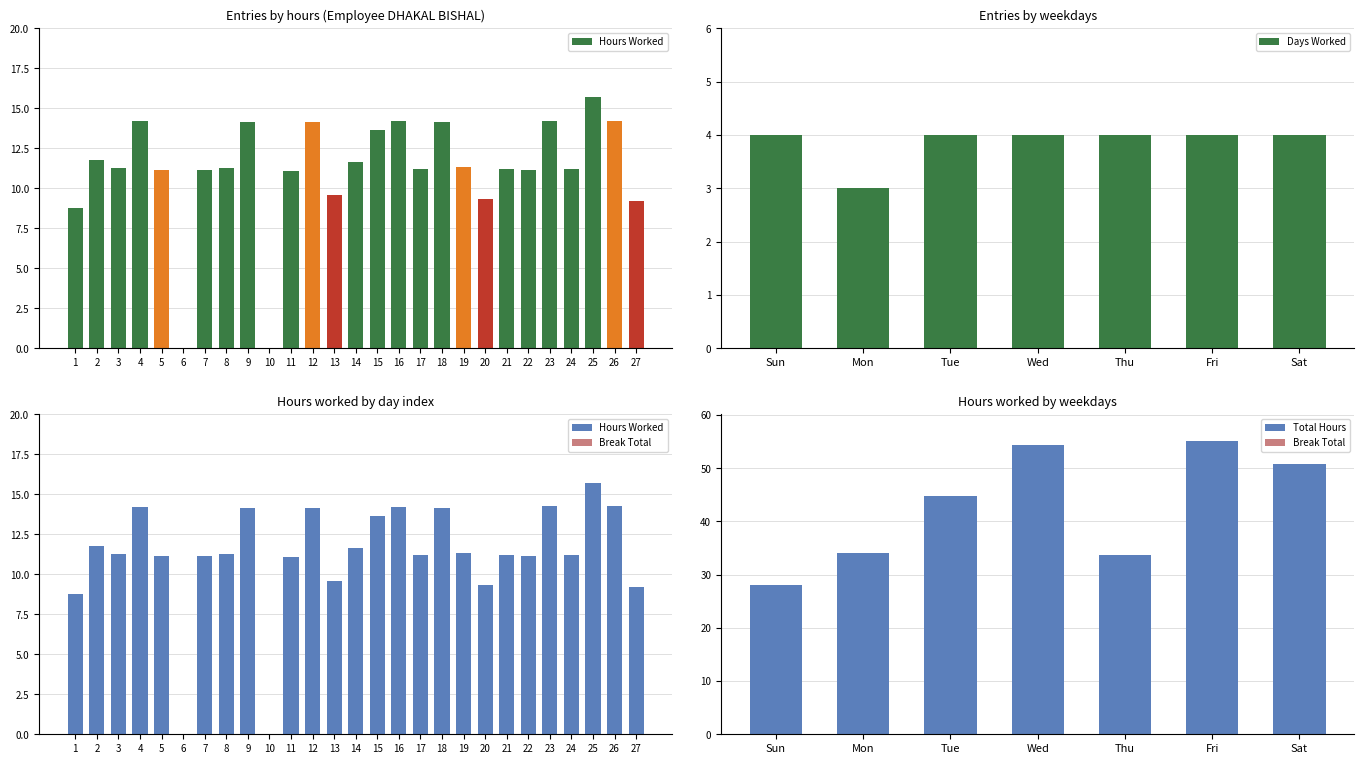

The chart shows a value of 11.1 at 5. True or false?

True